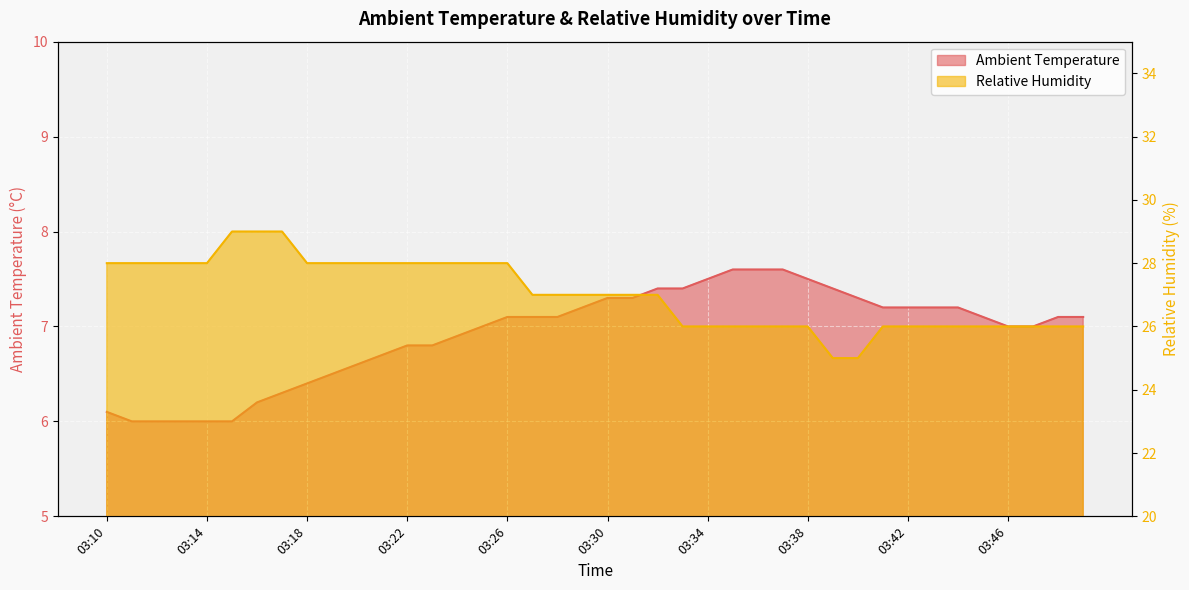

What is the sum of all Ambient Temperature values?

276.8